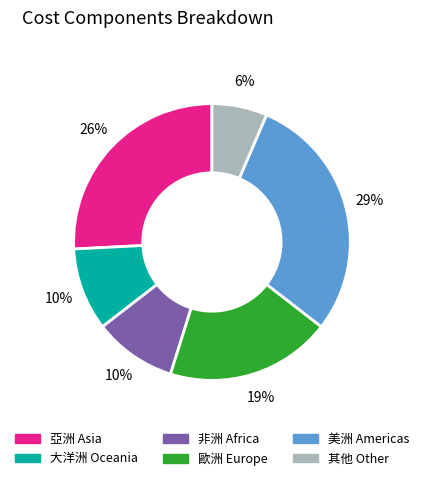

To the nearest percent, what is the difference between the largest and smallest slice percentages?

23%